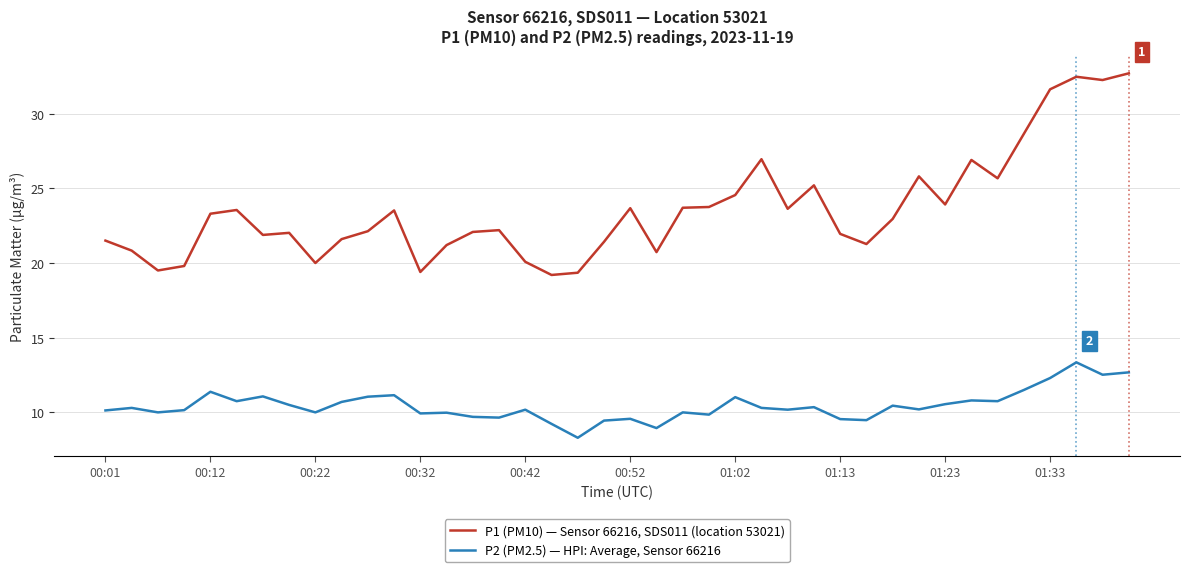

Which series has the widest spread of values?

P1 (PM10) — Sensor 66216, SDS011 (location 53021)